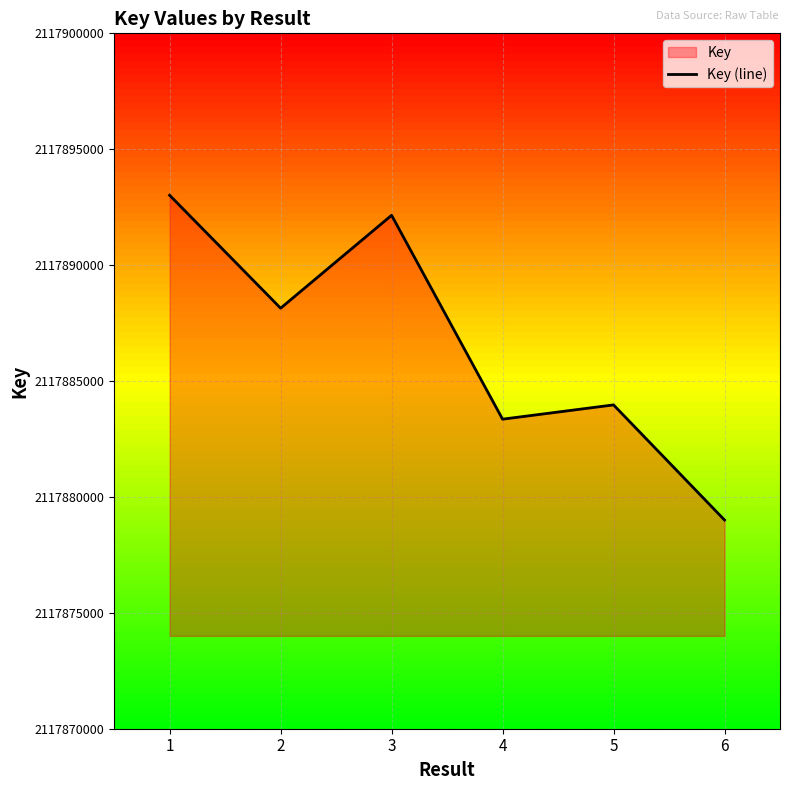

Which label corresponds to the largest value in the chart?

1